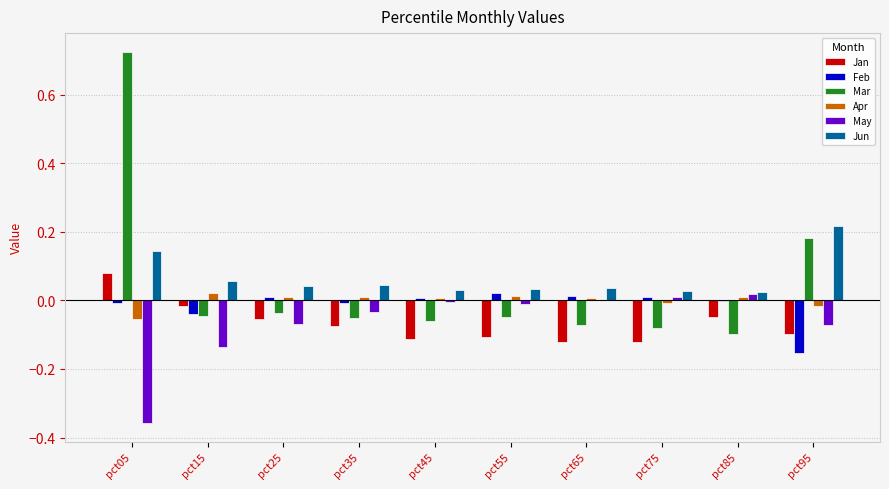

What is the sum of all Mar values?

0.4